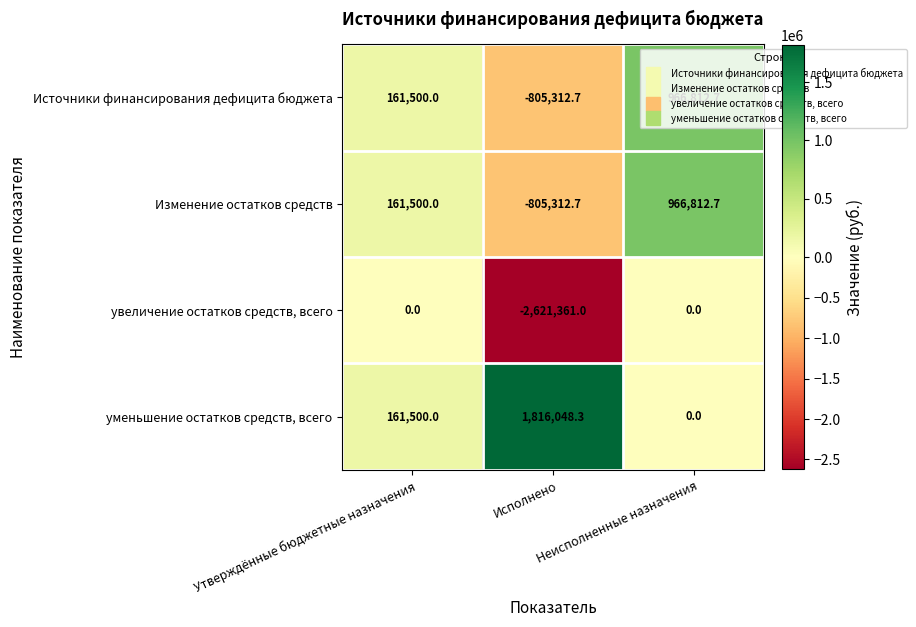

What is the average value of the Источники финансирования дефицита бюджета series?

107666.7